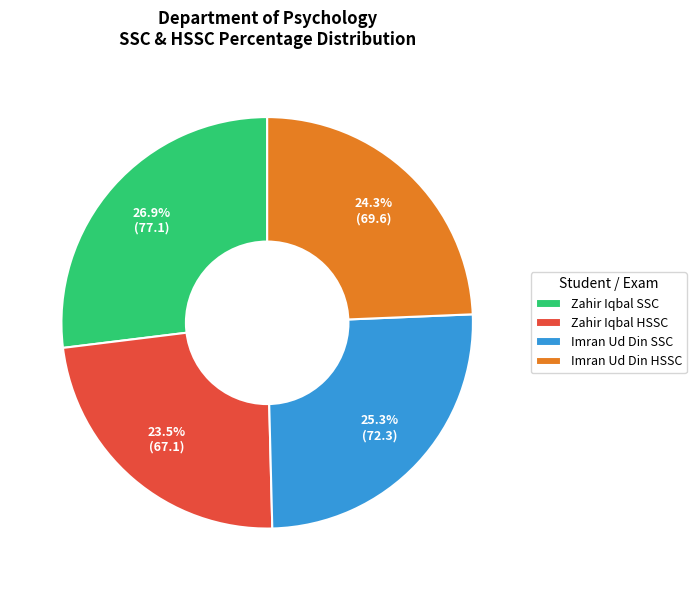

Approximately how many times larger is the value at Zahir Iqbal HSSC compared to Zahir Iqbal SSC?

0.9